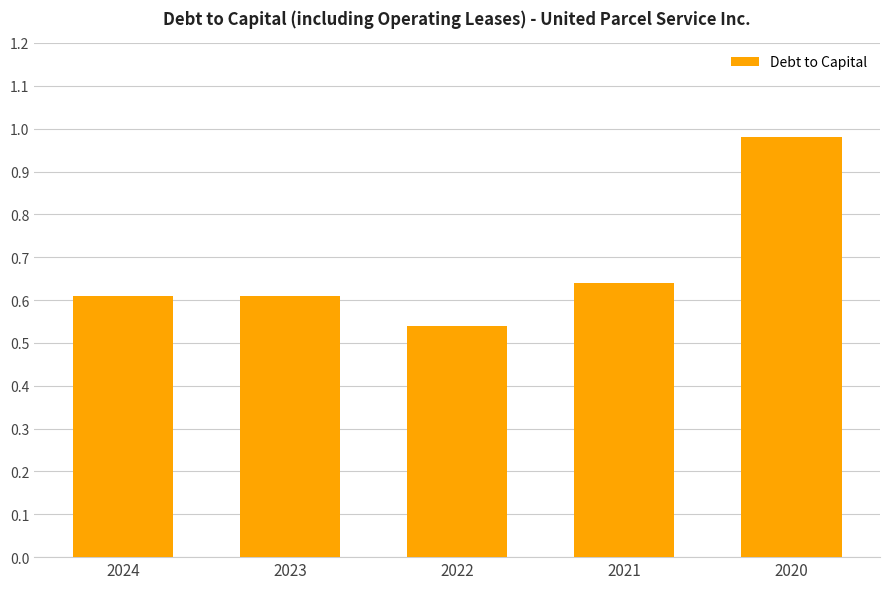

Is it true that the value at 2021 is 0.6?

True